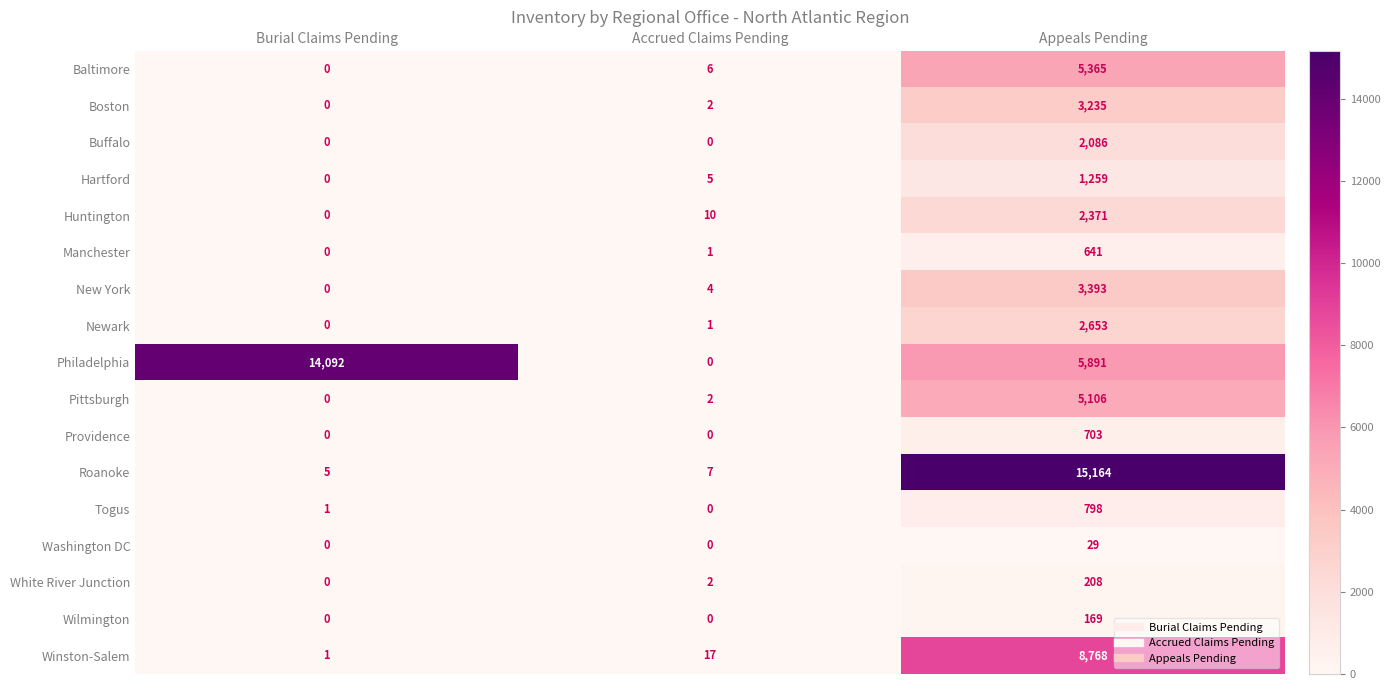

Rank the series at Appeals Pending from lowest to highest value.

Washington DC, Wilmington, White River Junction, Manchester, Providence, Togus, Hartford, Buffalo, Huntington, Newark, Boston, New York, Pittsburgh, Baltimore, Philadelphia, Winston-Salem, Roanoke